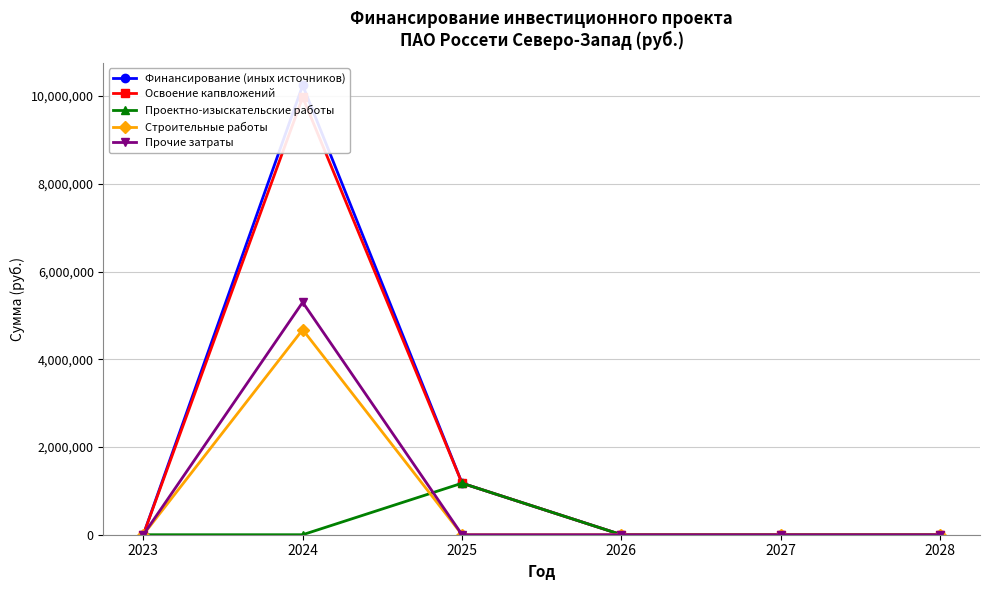

True or false: Финансирование (иных источников) and Проектно-изыскательские работы intersect in this chart.

False